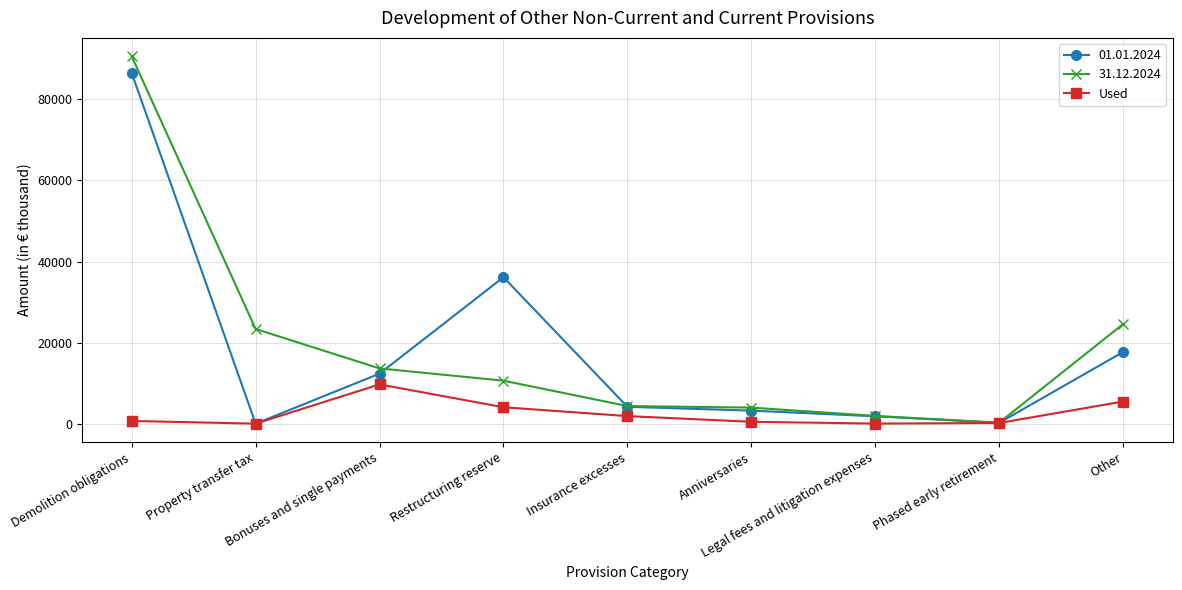

What is the label of the 2nd point from the left?

Property transfer tax